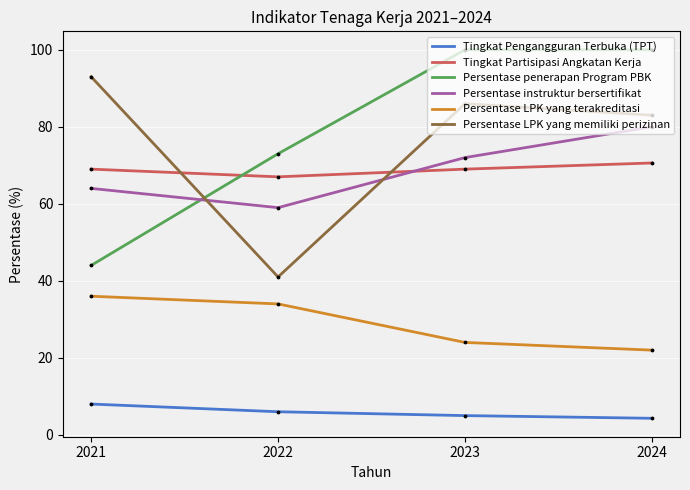

At how many categories does at least one series exceed 36?

4